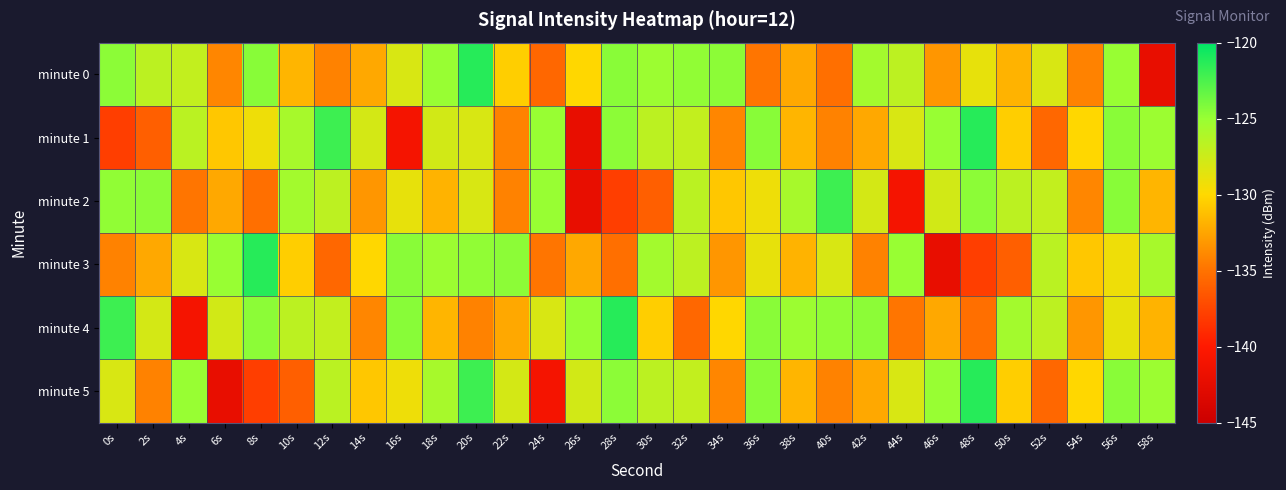

How many data points does each series have?

30